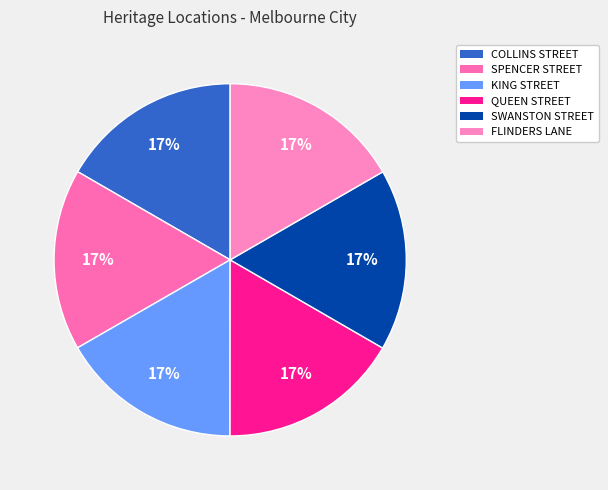

How many segments does this pie chart have?

6